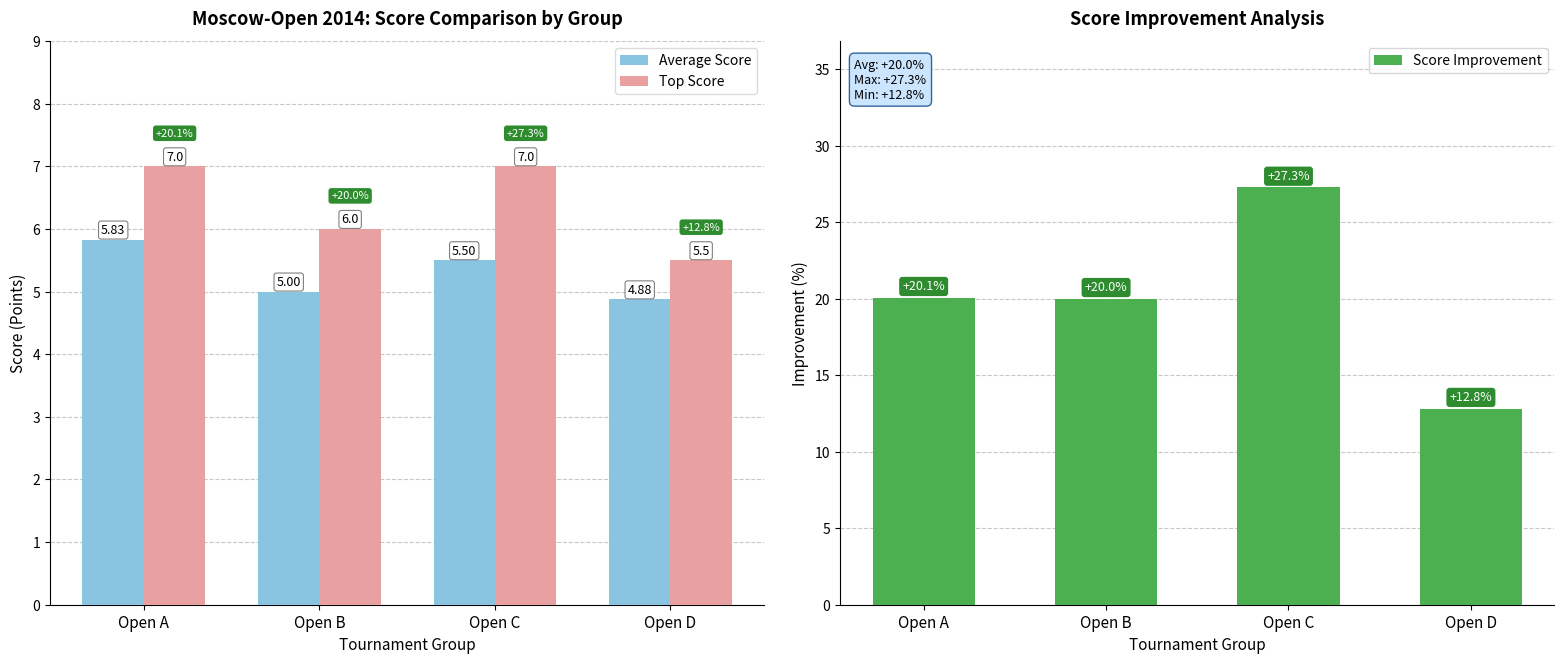

Which label corresponds to the smallest value in the chart?

Open D